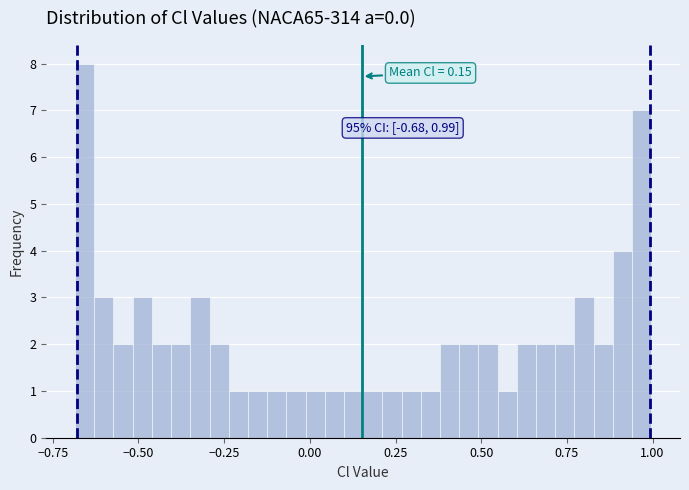

Read against the x-axis, roughly where is the centre of the tallest bar?

-0.65